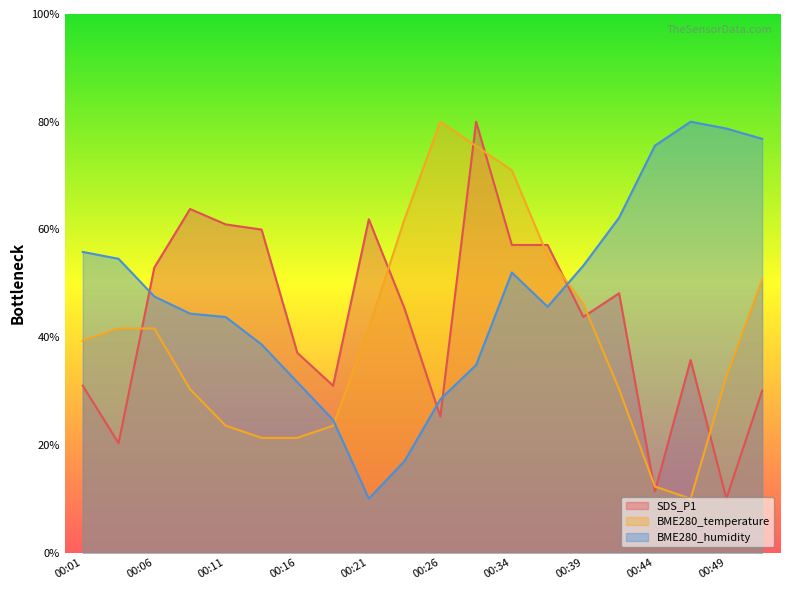

Reading left to right, extract all data points from this chart.

SDS_P1: 00:01=31.0	00:04=20.3	00:06=52.9	00:09=63.8	00:11=60.9	00:14=60.0	00:16=37.1	00:19=31.0	00:21=61.9	00:24=45.3	00:26=25.3	00:29=80.0	00:34=57.1	00:36=57.1	00:39=43.8	00:41=48.1	00:44=11.3	00:46=35.7	00:49=10.0	00:51=30.0
BME280_temperature: 00:01=39.4	00:04=41.6	00:06=41.6	00:09=30.3	00:11=23.5	00:14=21.3	00:16=21.3	00:19=23.5	00:21=41.6	00:24=61.9	00:26=80.0	00:29=75.5	00:34=71.0	00:36=55.2	00:39=46.1	00:41=30.3	00:44=12.3	00:46=10.0	00:49=32.6	00:51=50.6
BME280_humidity: 00:01=55.8	00:04=54.5	00:06=47.5	00:09=44.4	00:11=43.7	00:14=38.6	00:16=31.6	00:19=24.6	00:21=10.0	00:24=17.0	00:26=28.5	00:29=34.8	00:34=52.0	00:36=45.6	00:39=53.3	00:41=62.2	00:44=75.5	00:46=80.0	00:49=78.7	00:51=76.8